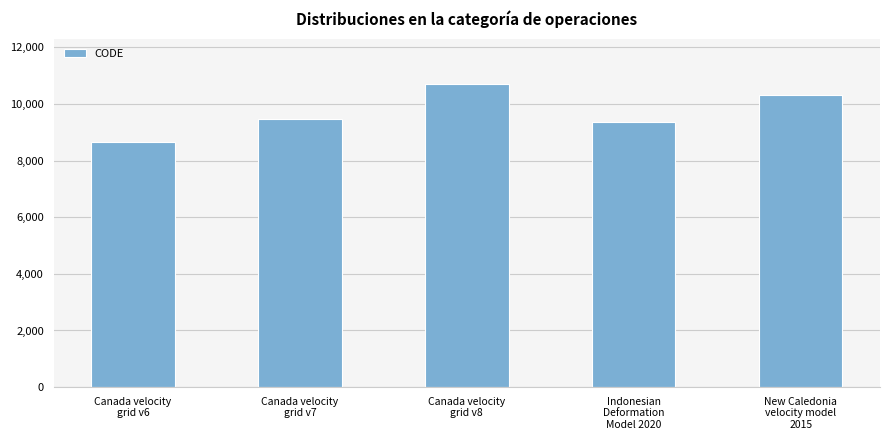

How many categories are shown in the chart?

5